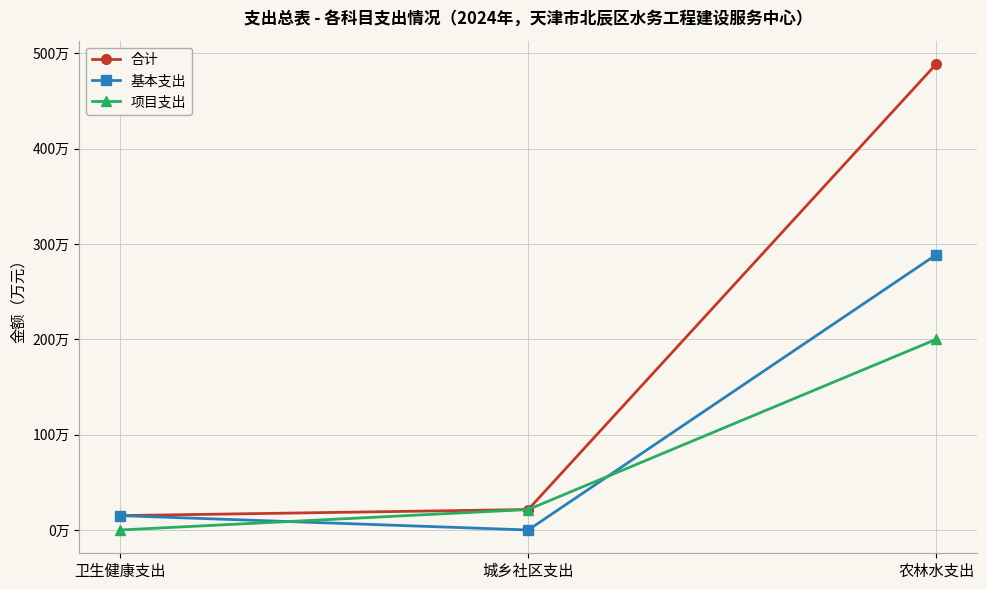

What are all the series names shown in the legend?

合计, 基本支出, 项目支出